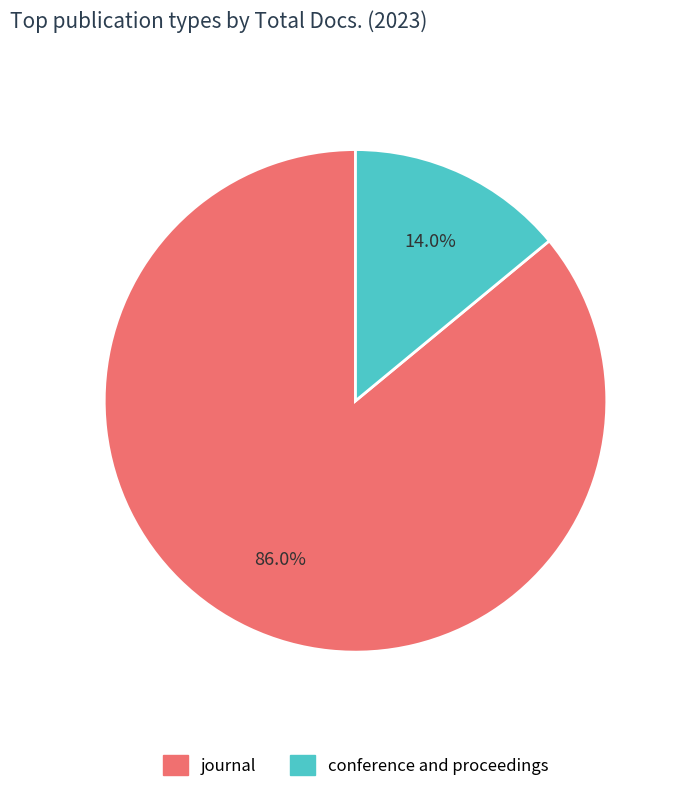

What is the smallest slice in the pie chart?

conference and proceedings